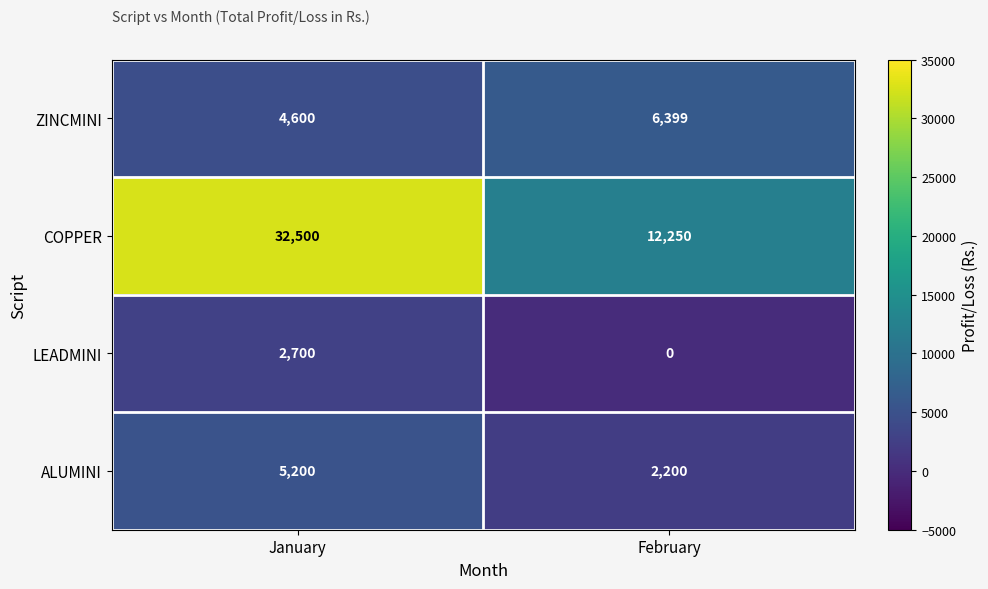

What is the sum of the ALUMINI values at February and January?

7400